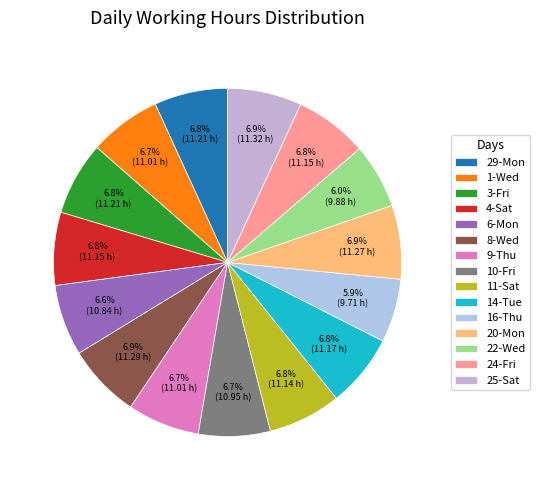

True or false: 25-Sat accounts for 1% of the total.

False